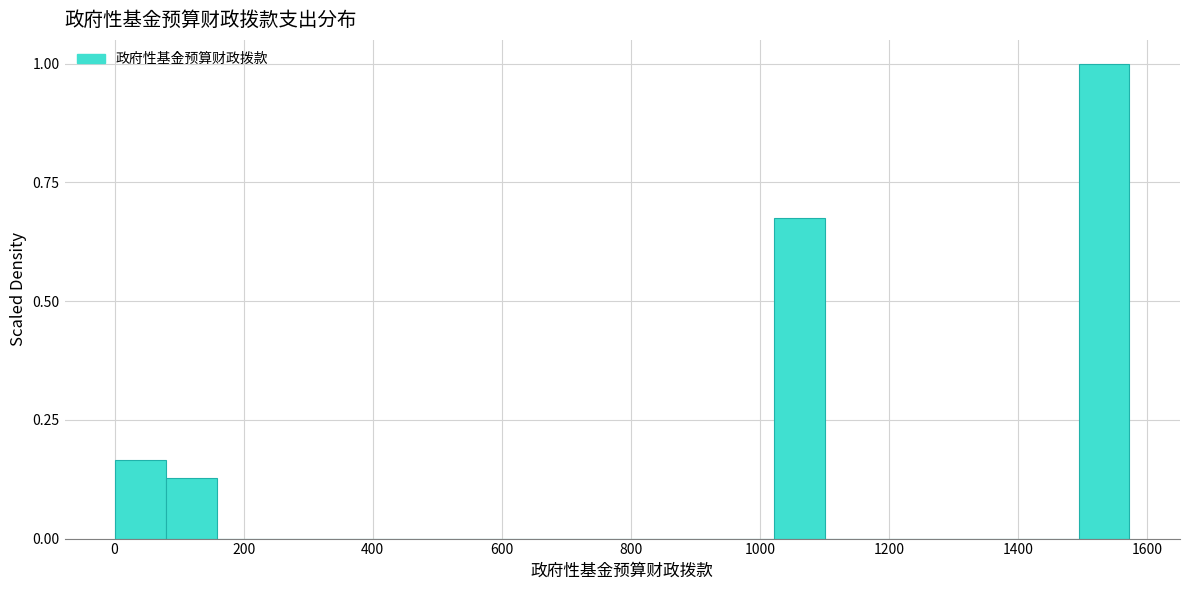

Read against the x-axis, roughly where is the centre of the tallest bar?

1540